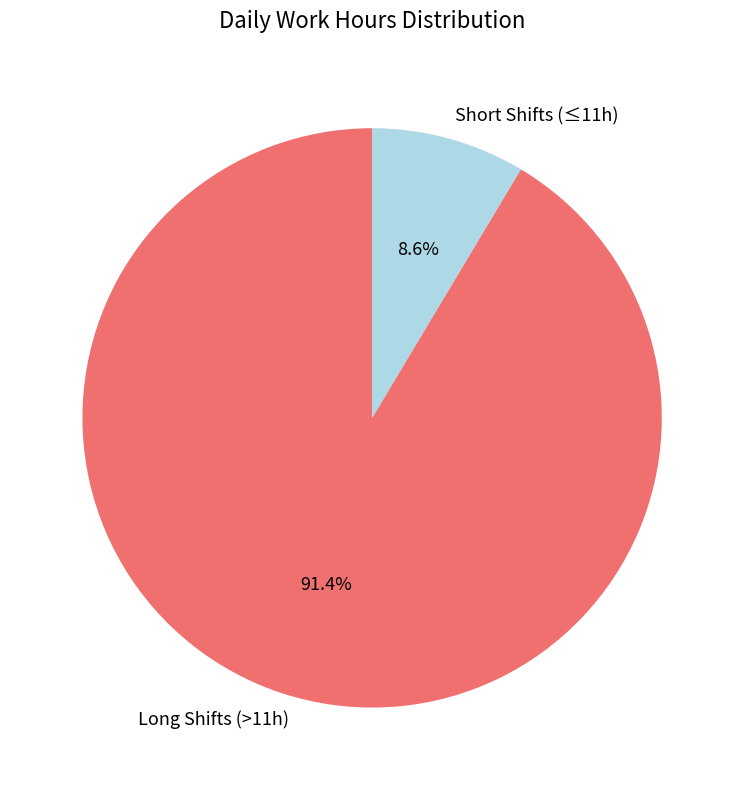

Rank the categories by value from highest to lowest.

Long Shifts (>11h), Short Shifts (≤11h)